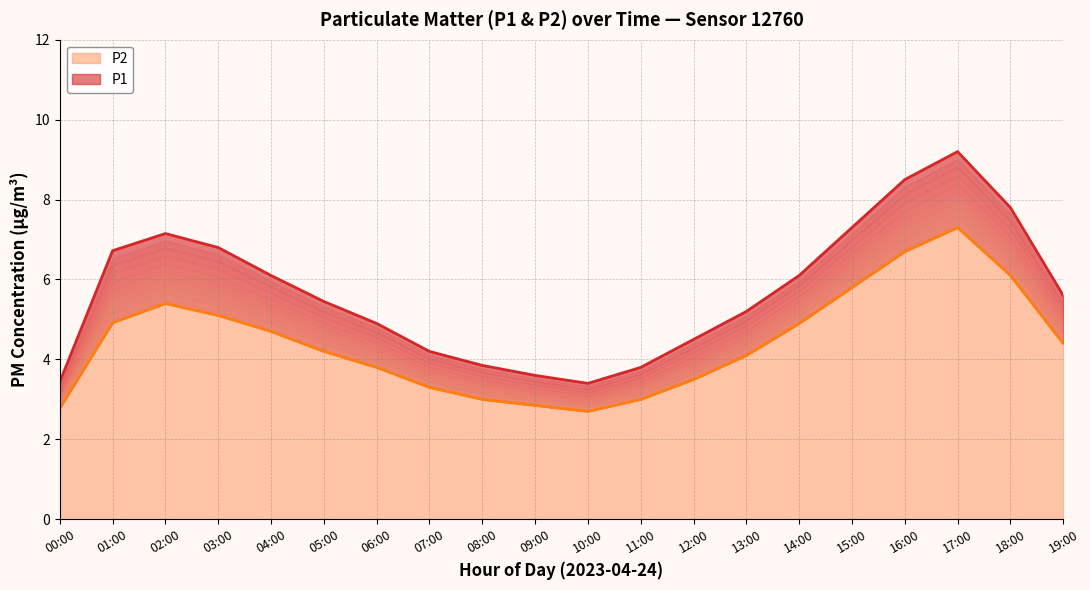

Between 12:00 and 01:00, which is larger?

01:00